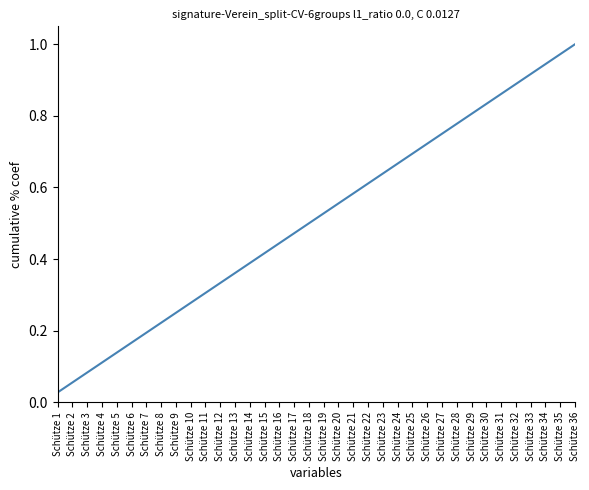

The chart shows a value of 0.5 at Schütze 19. True or false?

True